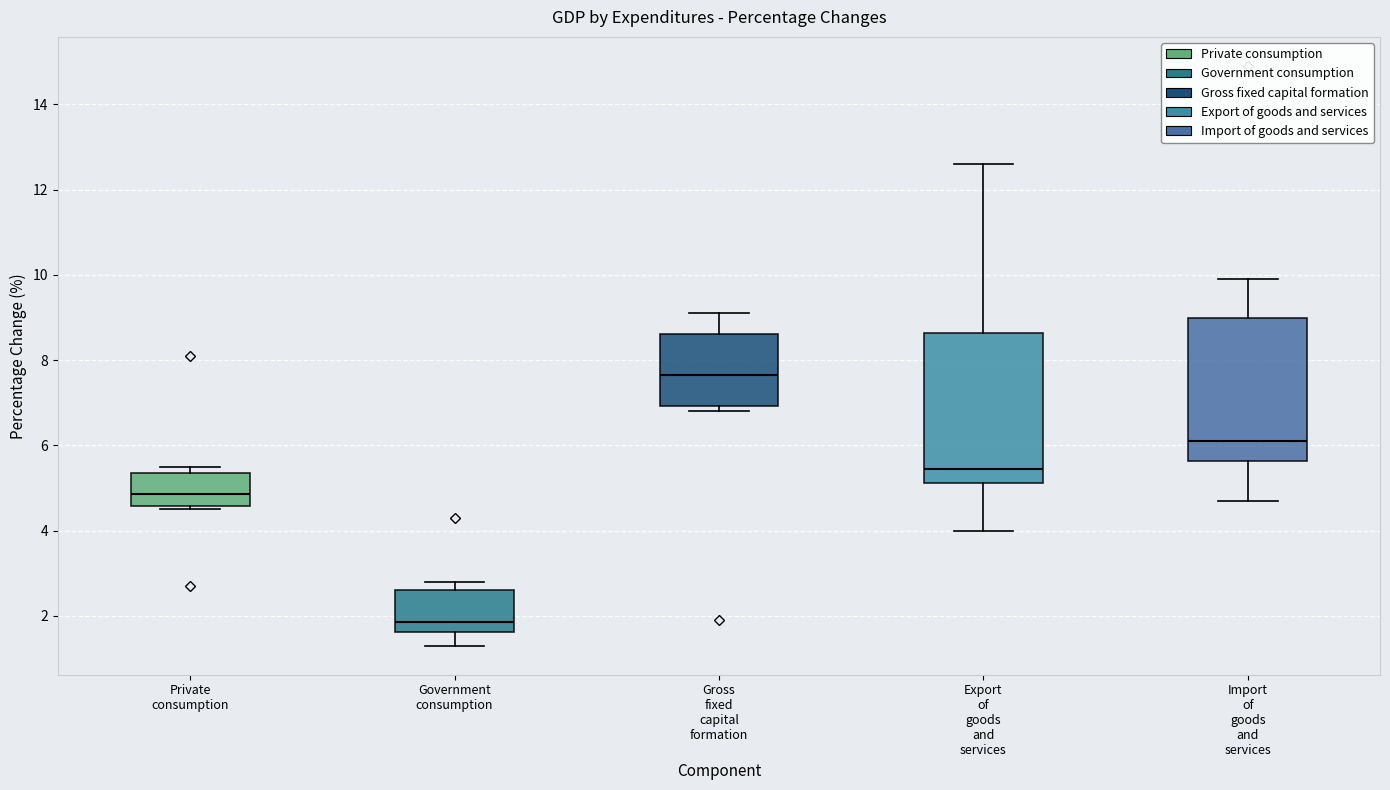

Where does the lower whisker of the box for Import of goods and services end on the y-axis? The values are not printed on the chart, so give them approximately, as read against the axis.

4.8